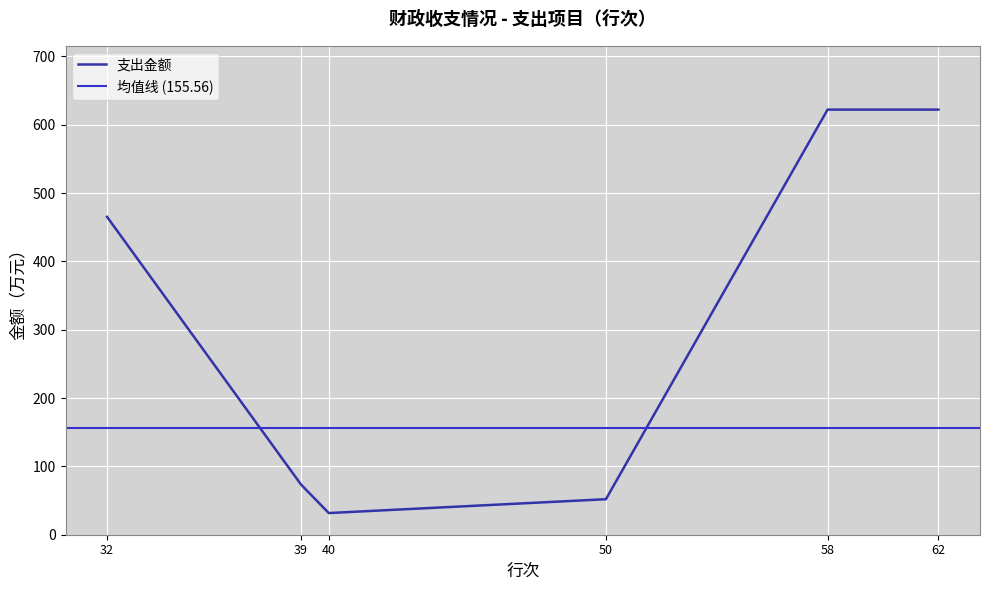

At which label is 支出金额 closest to 326?

32